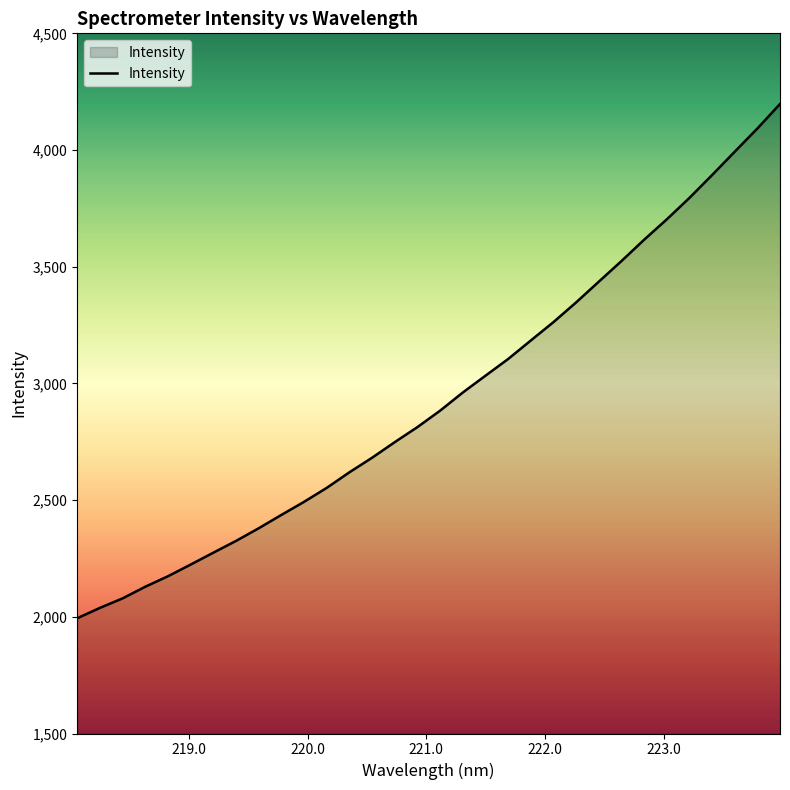

What is the difference between the maximum and minimum values?

2203.5